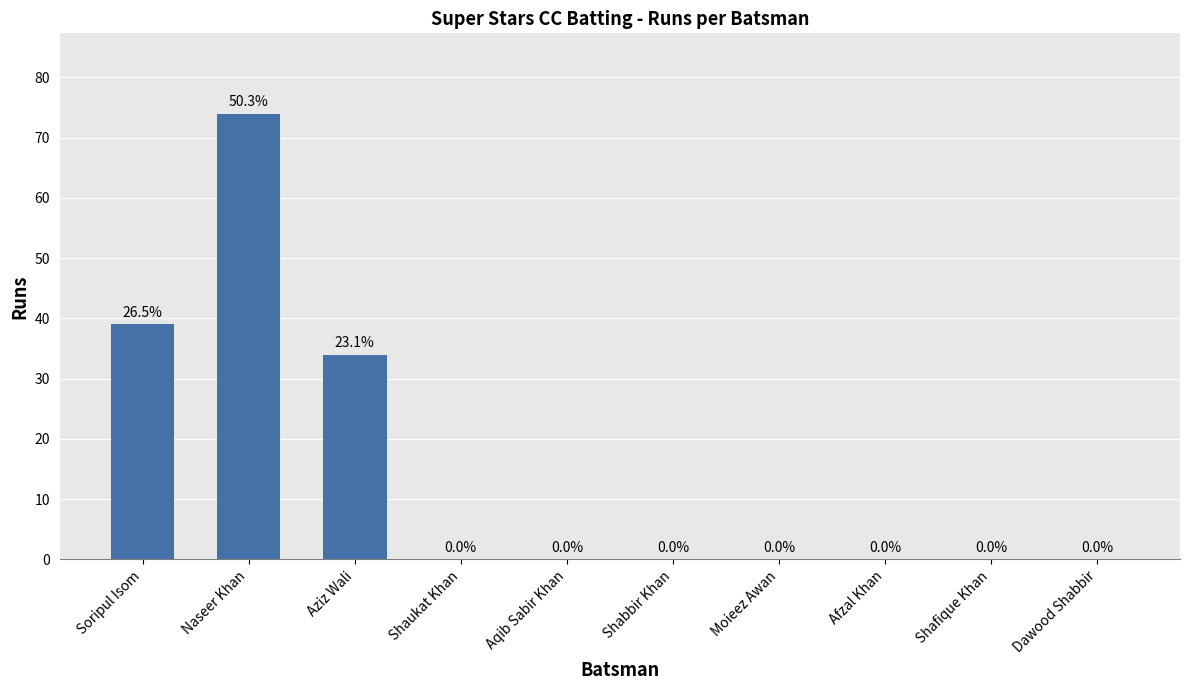

What is the approximate value at Aziz Wali?

34